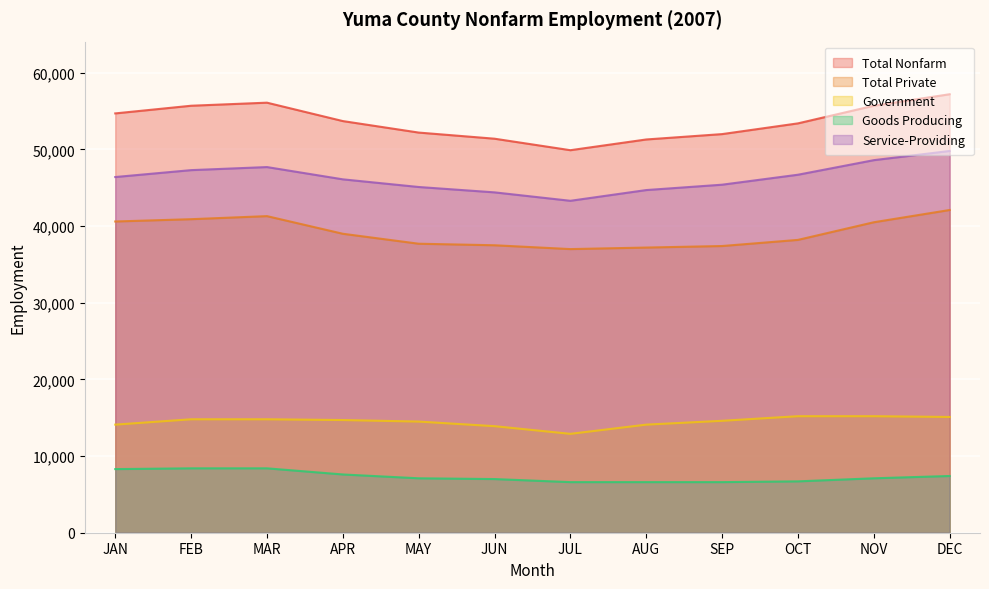

What is the difference between the highest and lowest values at DEC?

49800